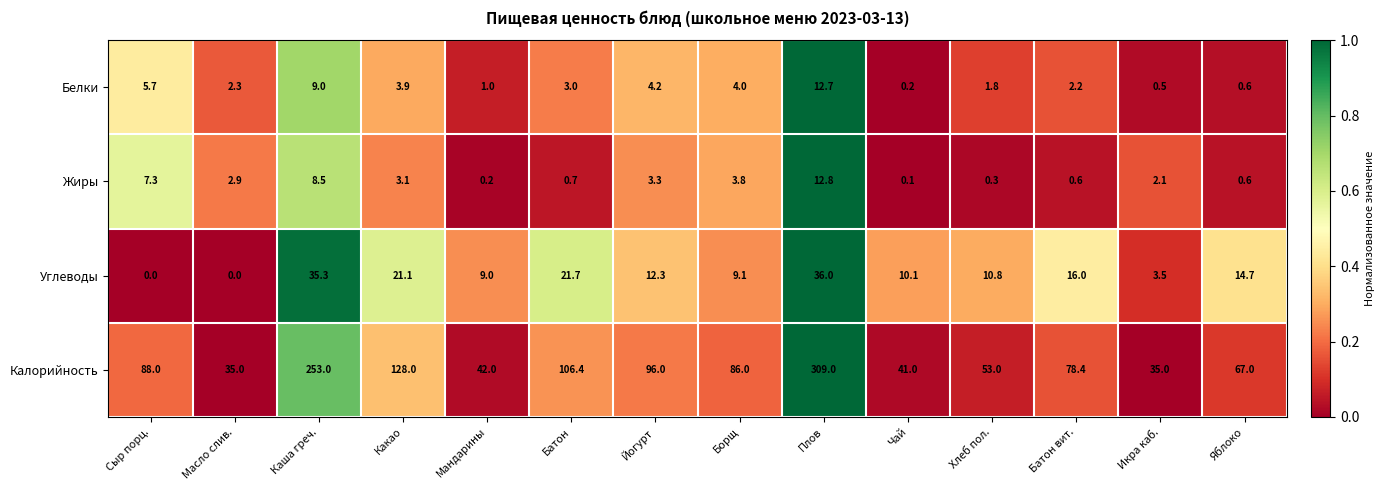

What is the sum of all Белки values?

51.1